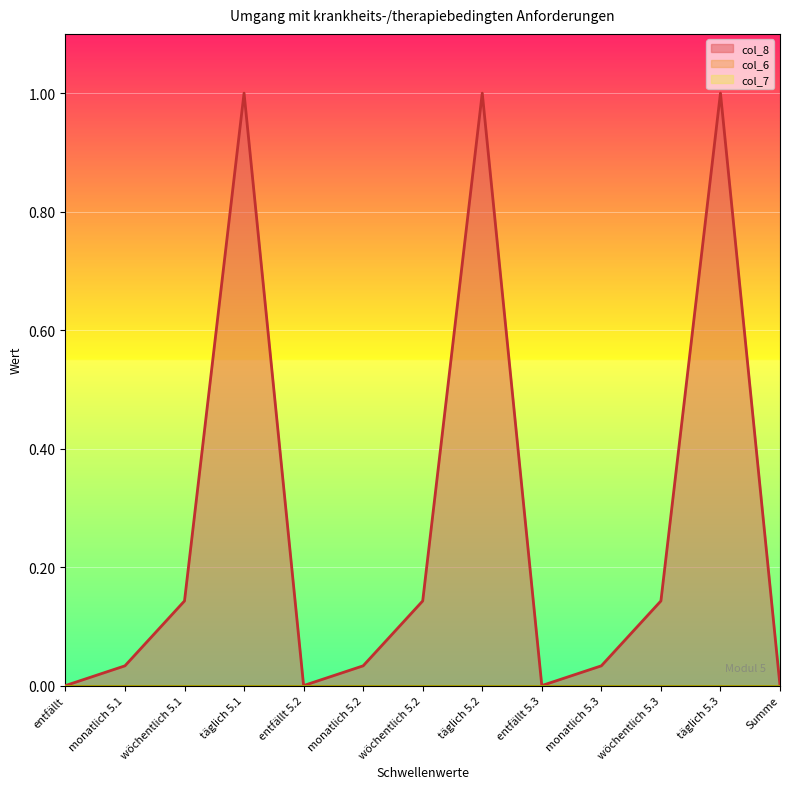

True or false: col_6 and col_8 intersect in this chart.

False